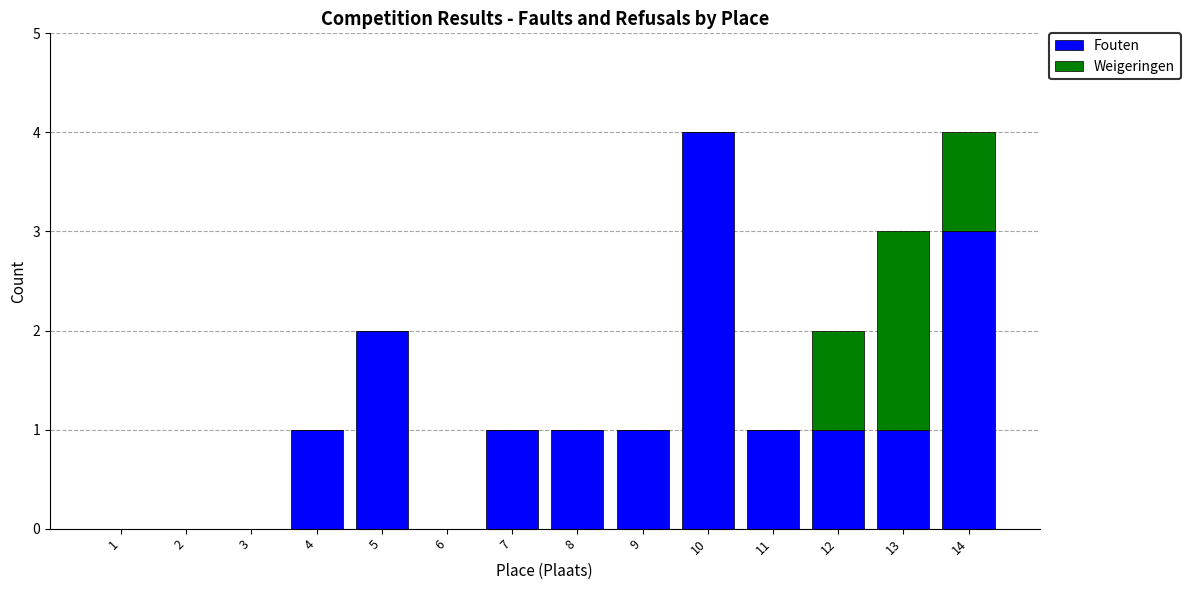

What is the sum of all Fouten values?

16